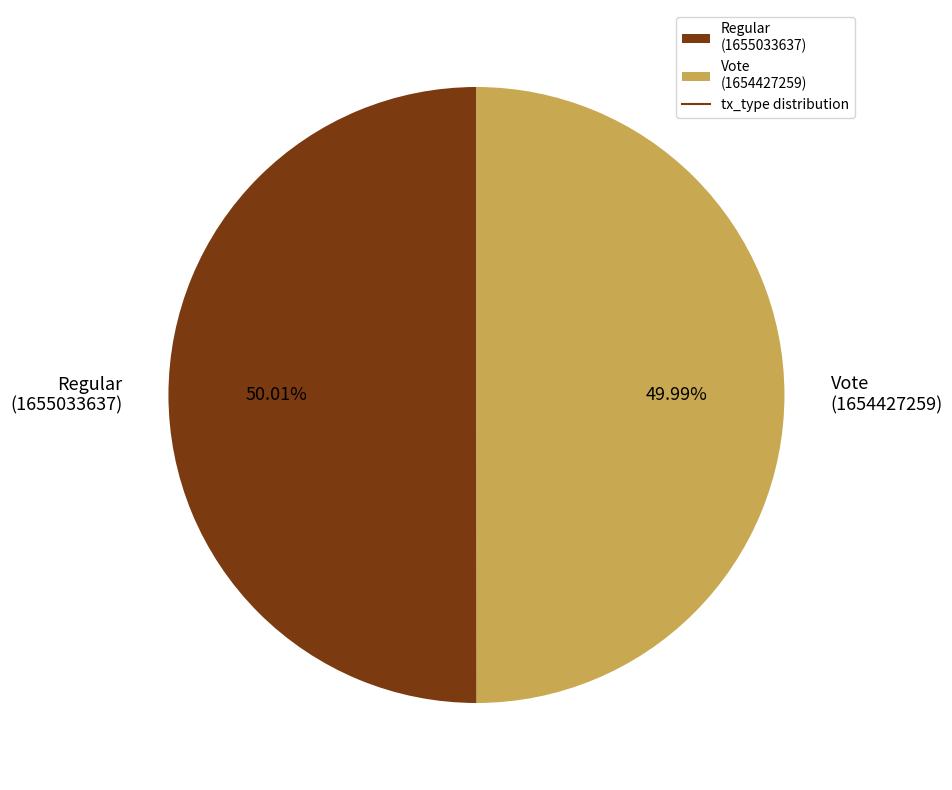

Do Regular (1655033637) and Vote (1654427259) together represent more than half of the pie?

Yes